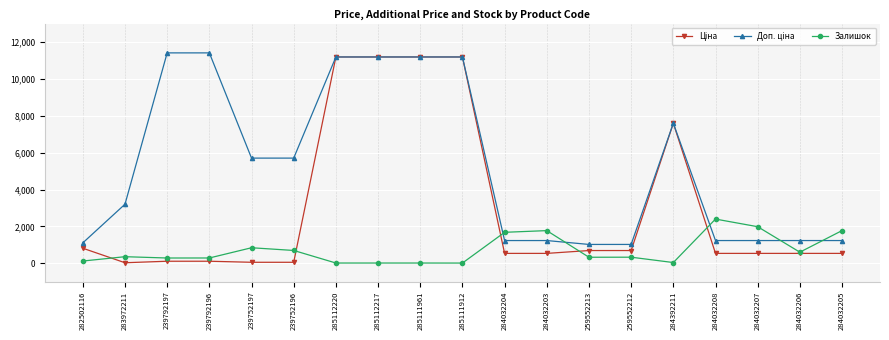

Does the chart display data point markers on the line(s)?

Yes